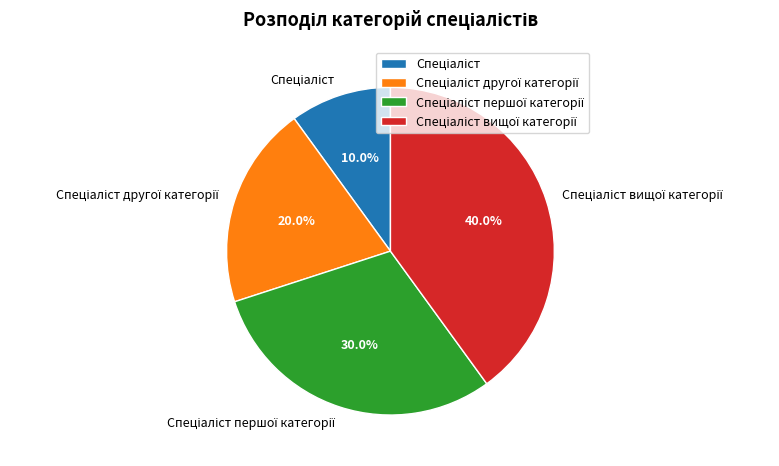

Is there any slice that represents more than half of the pie?

No